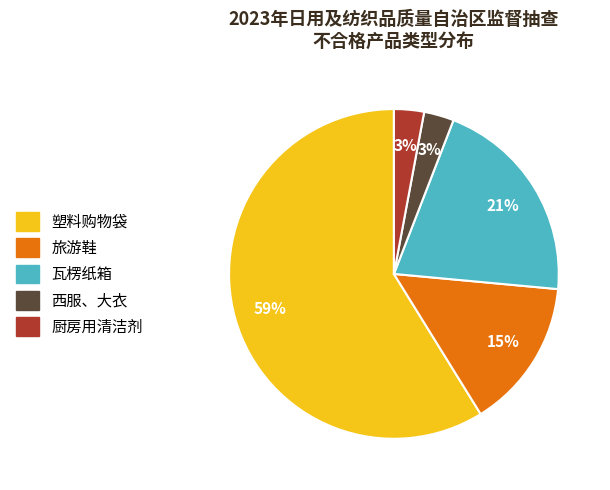

To the nearest percent, what is the difference between the 西服、大衣 and 瓦楞纸箱 slice percentages?

18%